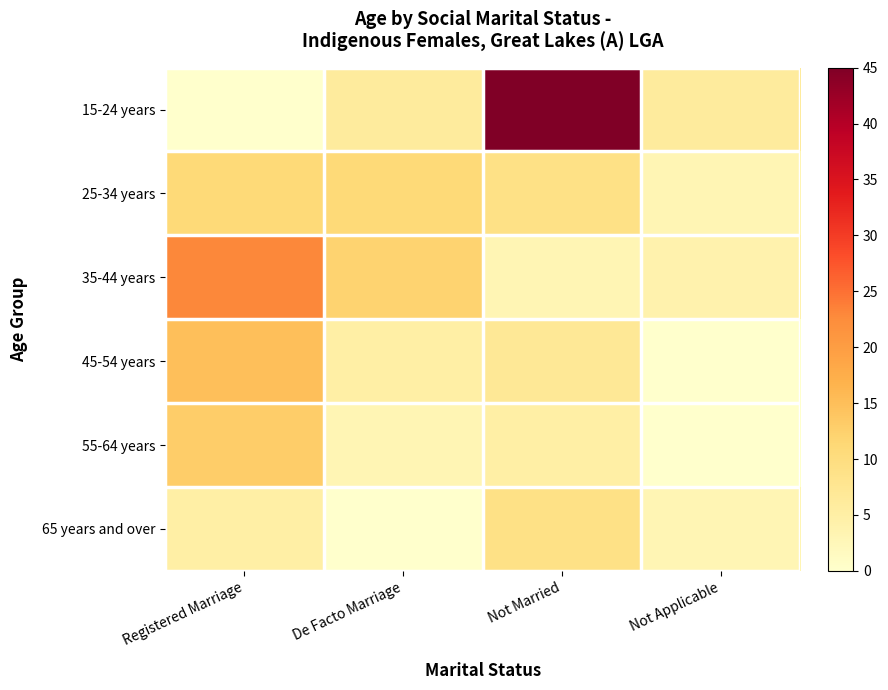

Reading left to right, extract all data points from this chart.

15-24 years: Registered Marriage=0	De Facto Marriage=6	Not Married=45	Not Applicable=6
25-34 years: Registered Marriage=11	De Facto Marriage=11	Not Married=9	Not Applicable=3
35-44 years: Registered Marriage=23	De Facto Marriage=12	Not Married=3	Not Applicable=4
45-54 years: Registered Marriage=15	De Facto Marriage=5	Not Married=7	Not Applicable=0
55-64 years: Registered Marriage=13	De Facto Marriage=3	Not Married=5	Not Applicable=0
65 years and over: Registered Marriage=5	De Facto Marriage=0	Not Married=9	Not Applicable=3